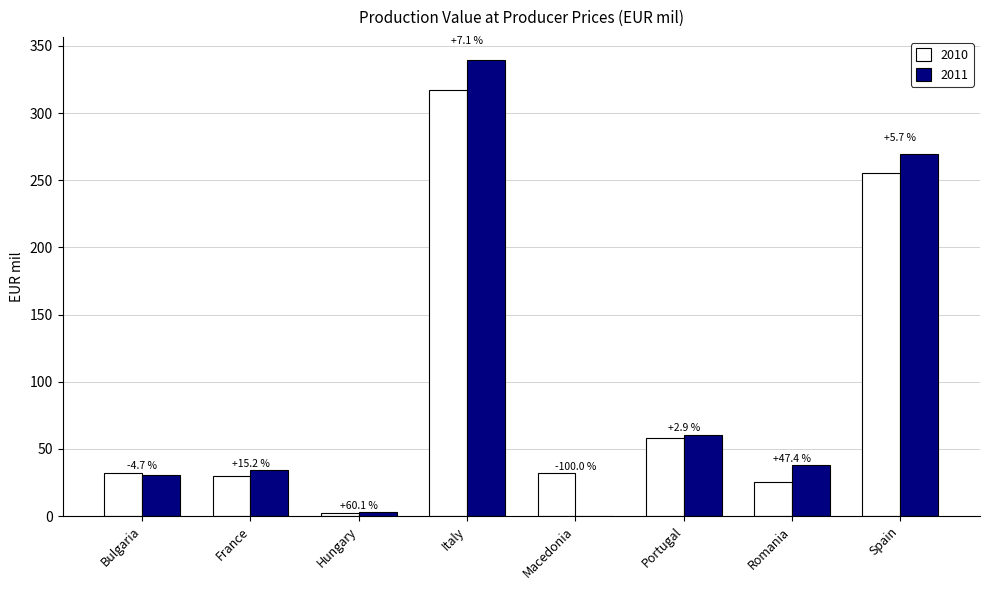

Is the value of 2010 at France greater than the value of 2011 at Bulgaria?

No